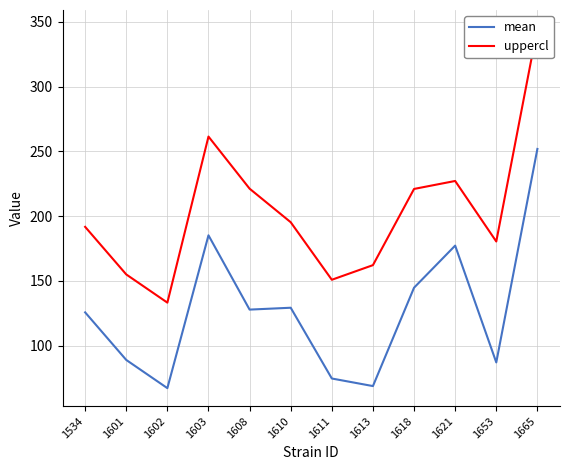

What is the total value across all series at 1653?

267.6